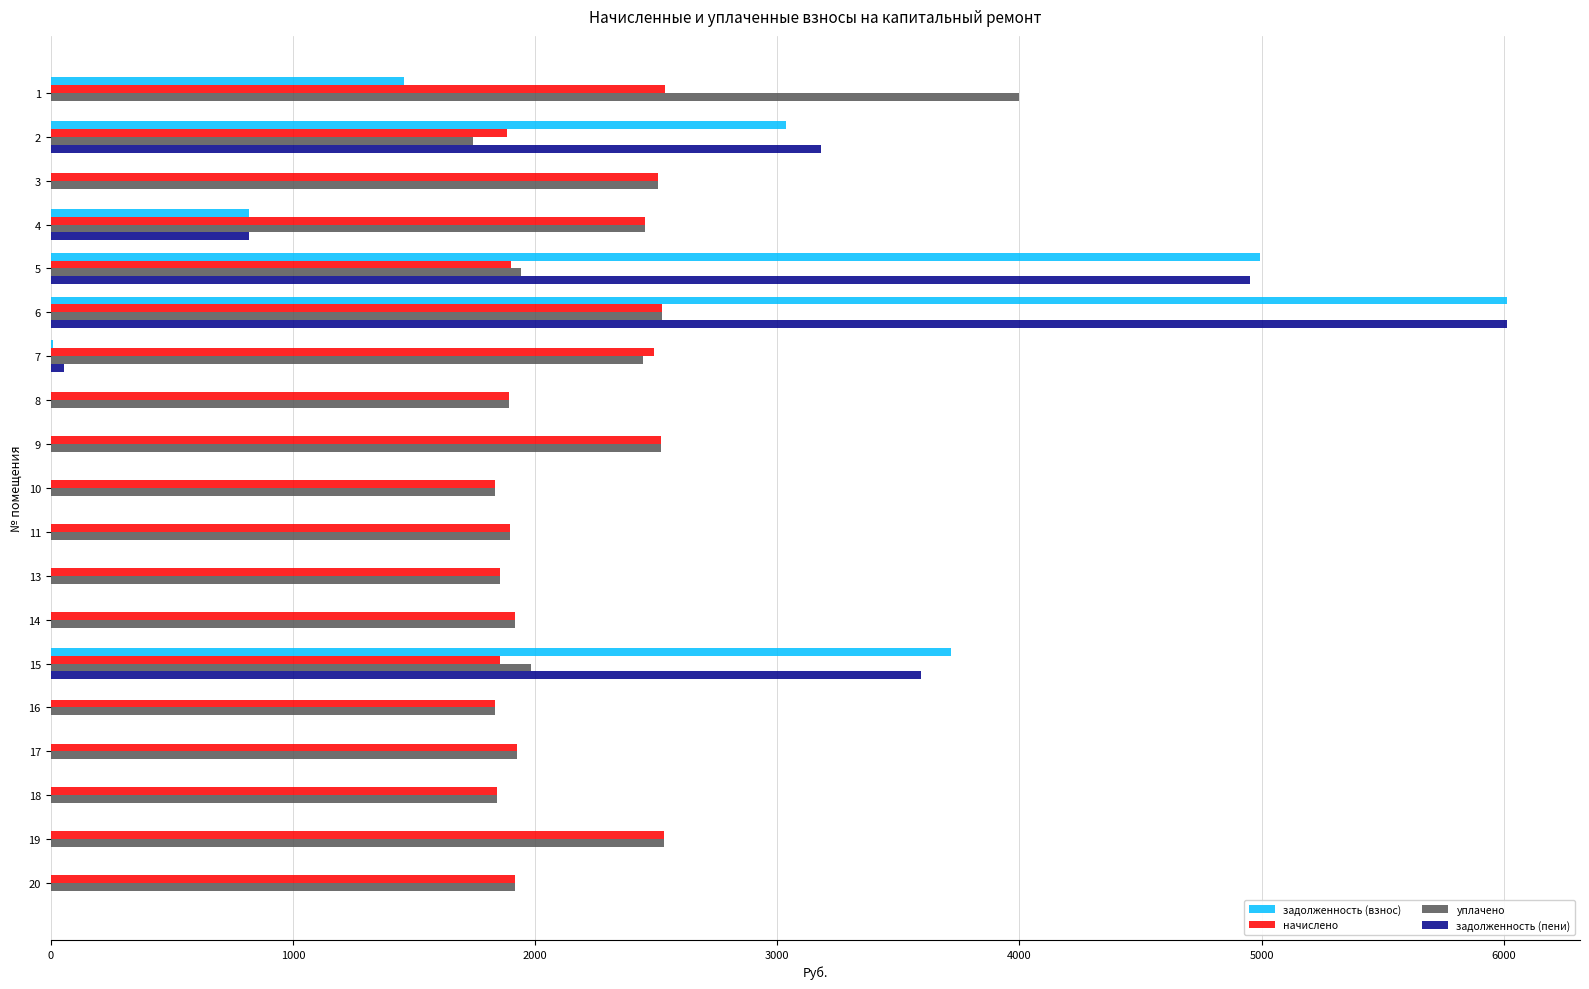

Where is задолженность (пени) nearest to the value 3007?

2